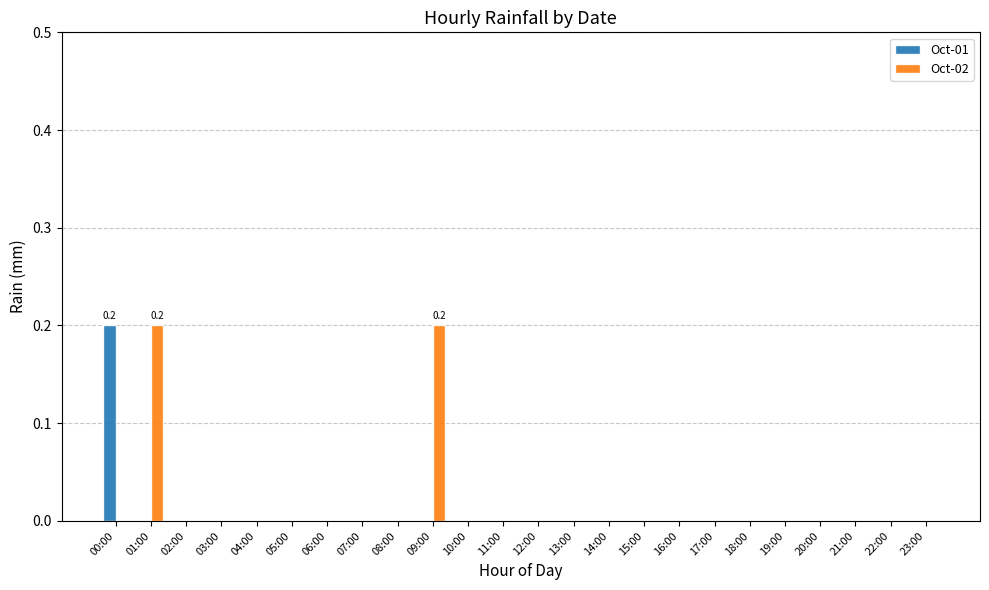

What is the sum of all Oct-01 values?

0.2